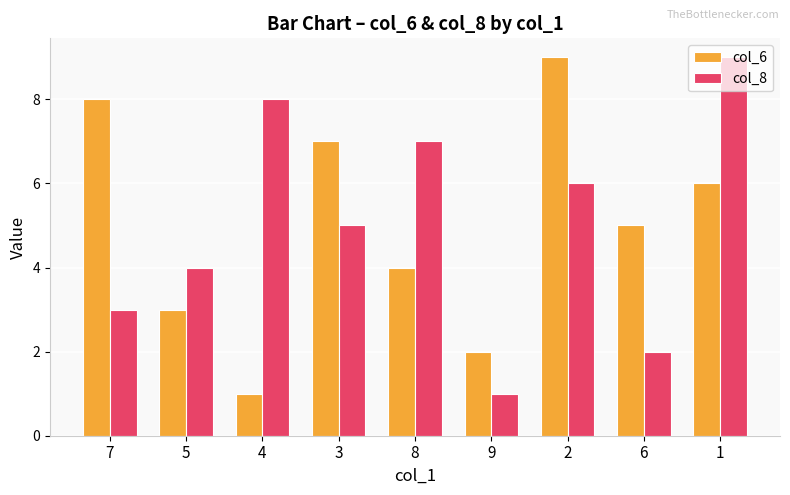

Reading right to left, what are all the values shown in this chart?

col_6: 6	5	9	2	4	7	1	3	8
col_8: 9	2	6	1	7	5	8	4	3